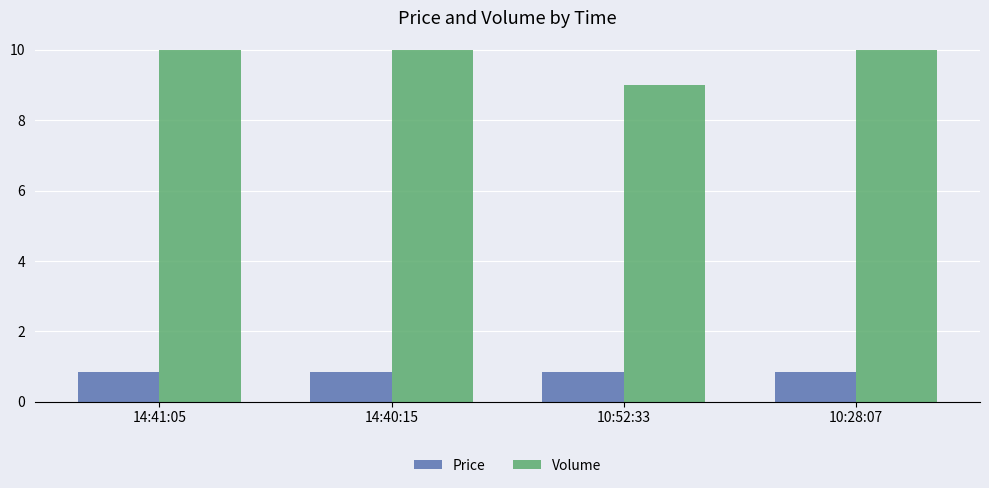

At how many categories does at least one series exceed 7?

4